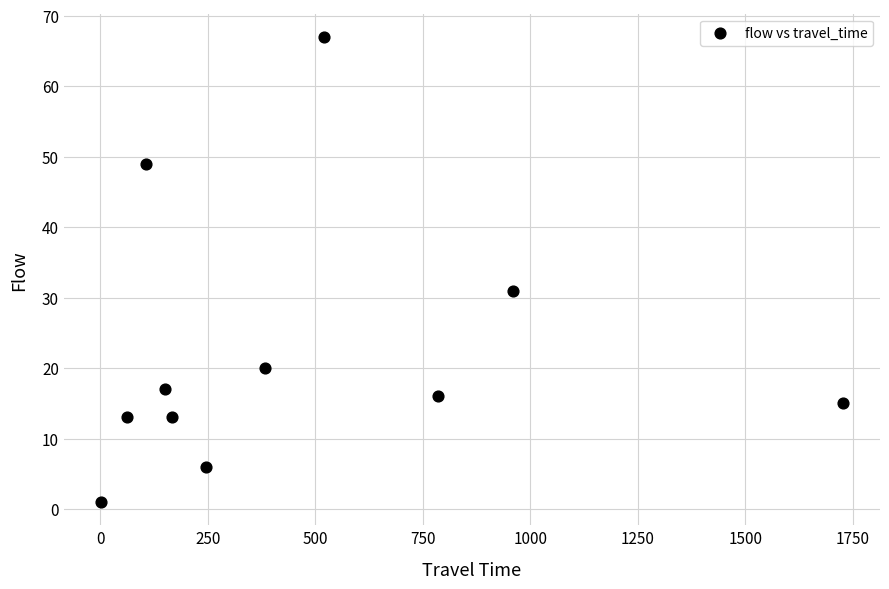

What Y value in the scatter plot is closest to 34?

31